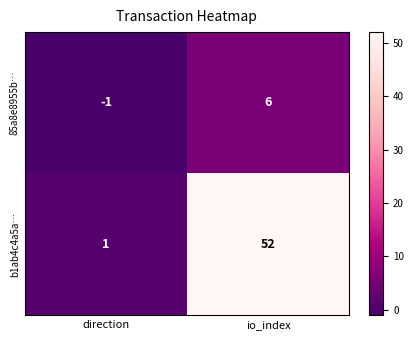

Which series changed the most between direction and io_index?

b1ab4c4a5a…